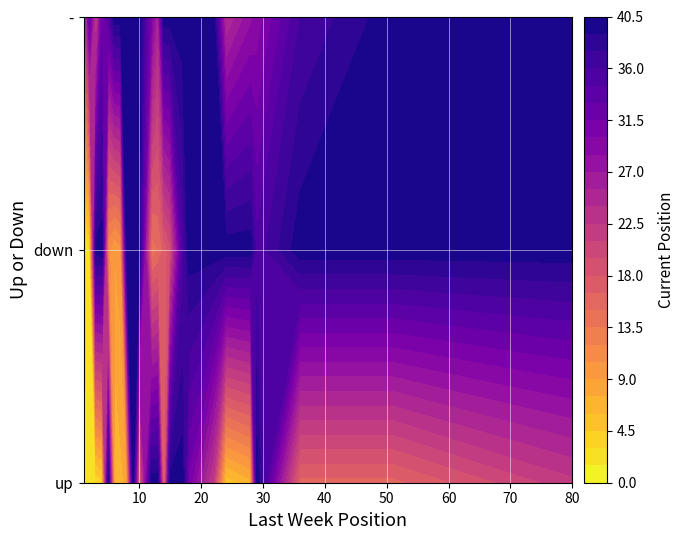

Between 10 and 28, which is larger?

10